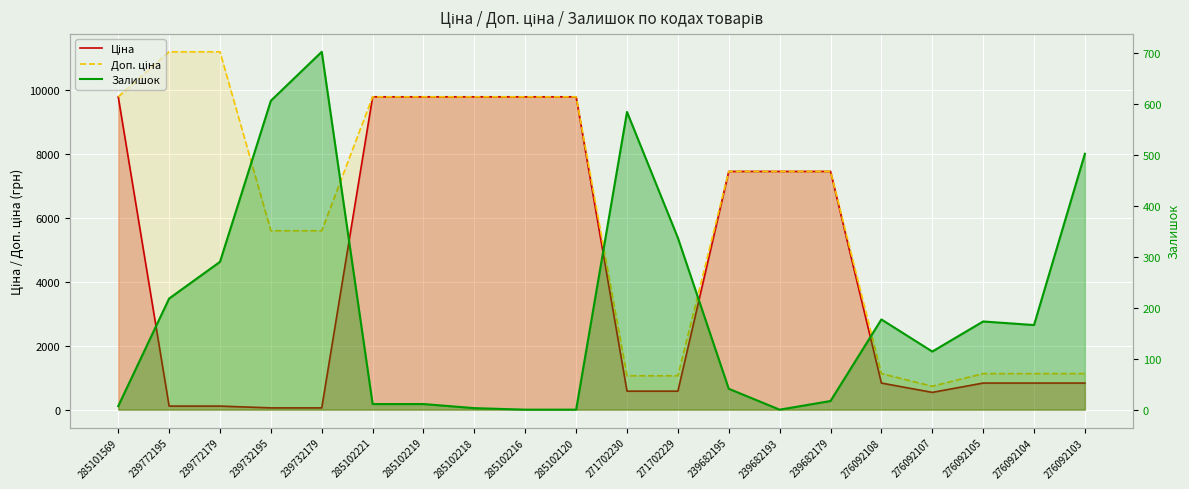

How many lines are shown in the chart?

3